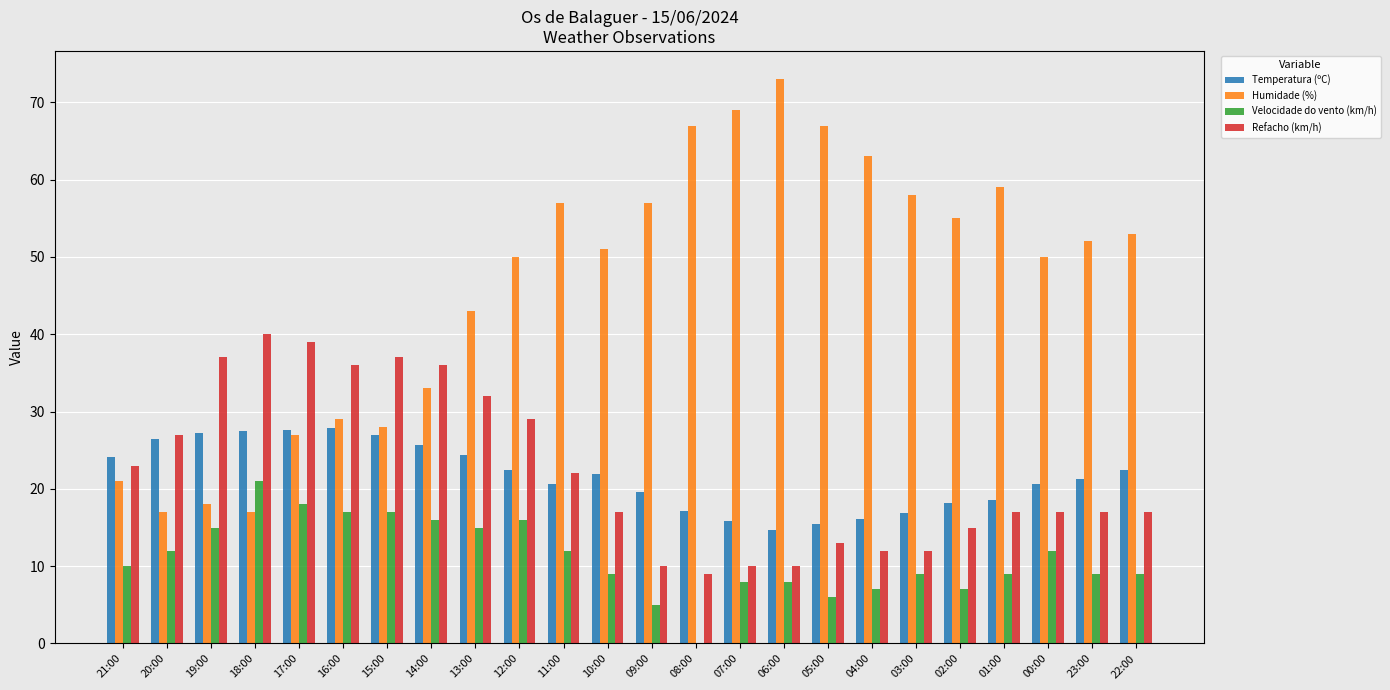

What is the greatest value displayed?

73.0